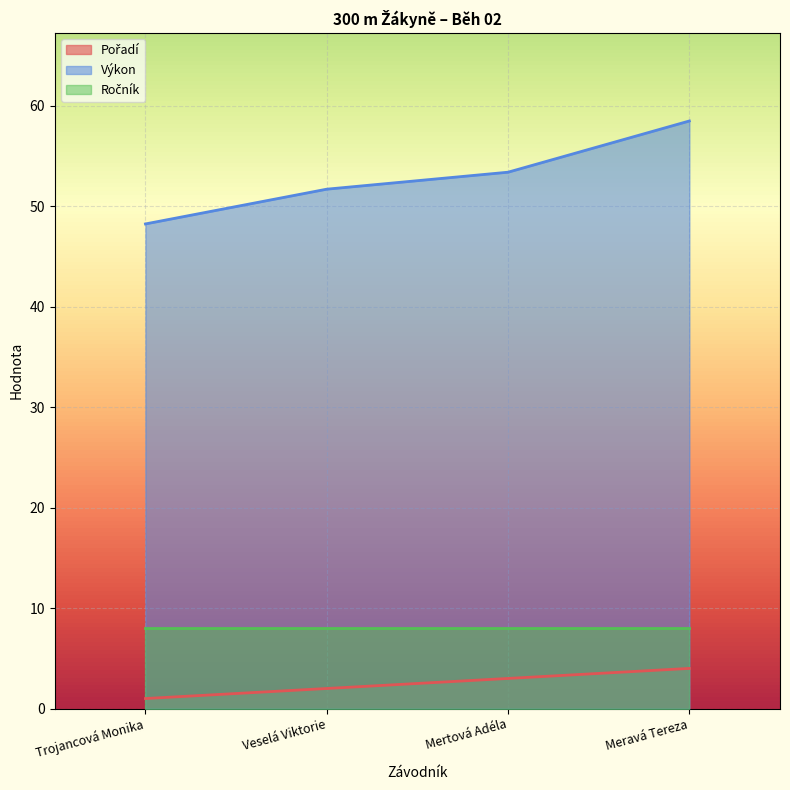

Which category has the highest value across all series?

Meravá Tereza